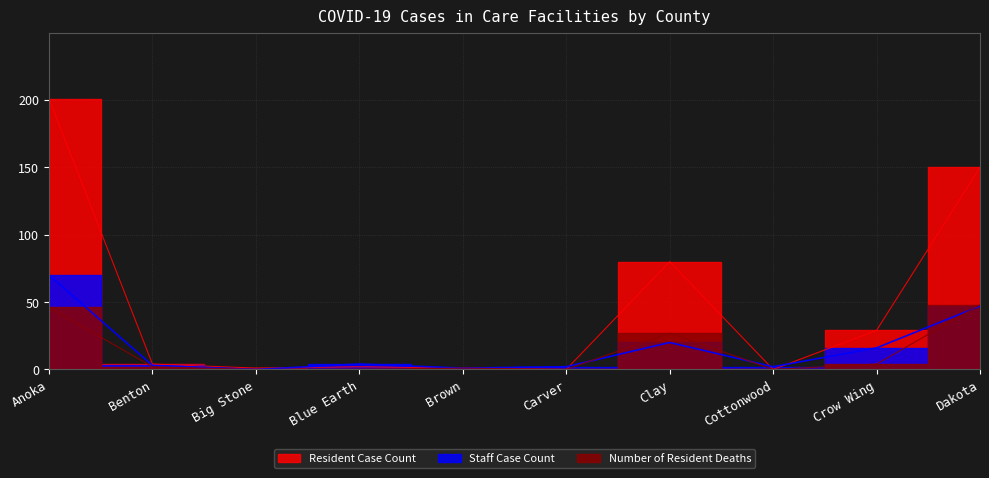

At which label does Number of Resident Deaths first exceed 2?

Anoka